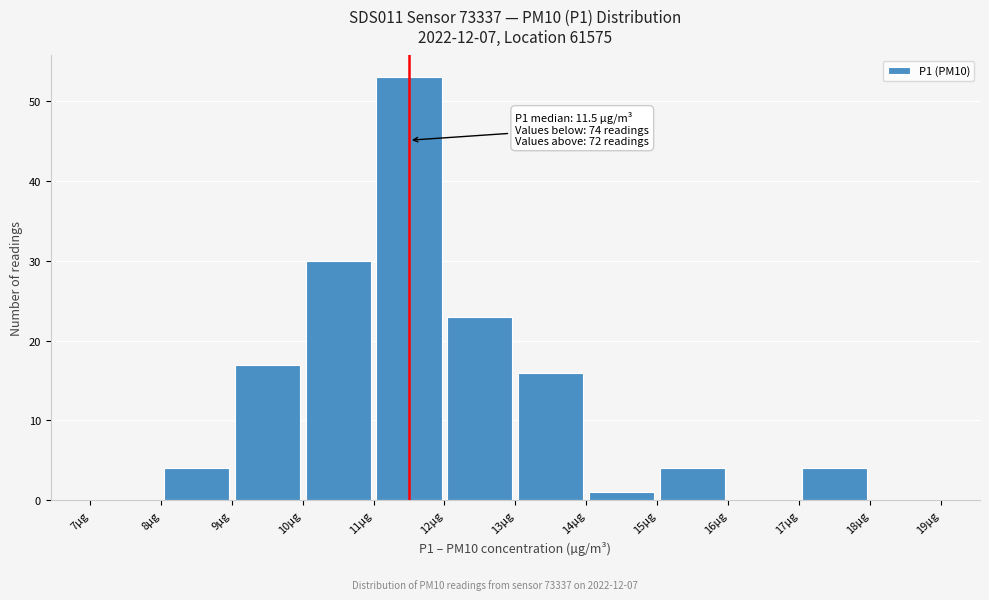

Over which range of the x-axis is the bar tallest?

11 to 12